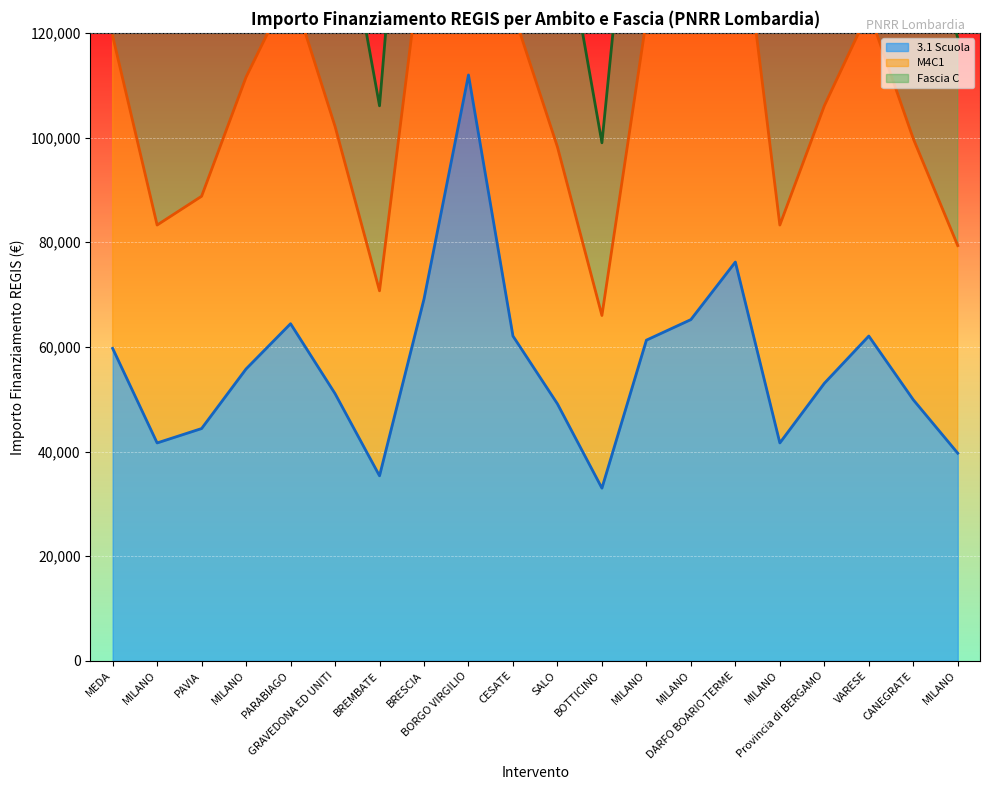

At which label is Fascia C (line) closest to 217416?

BRESCIA